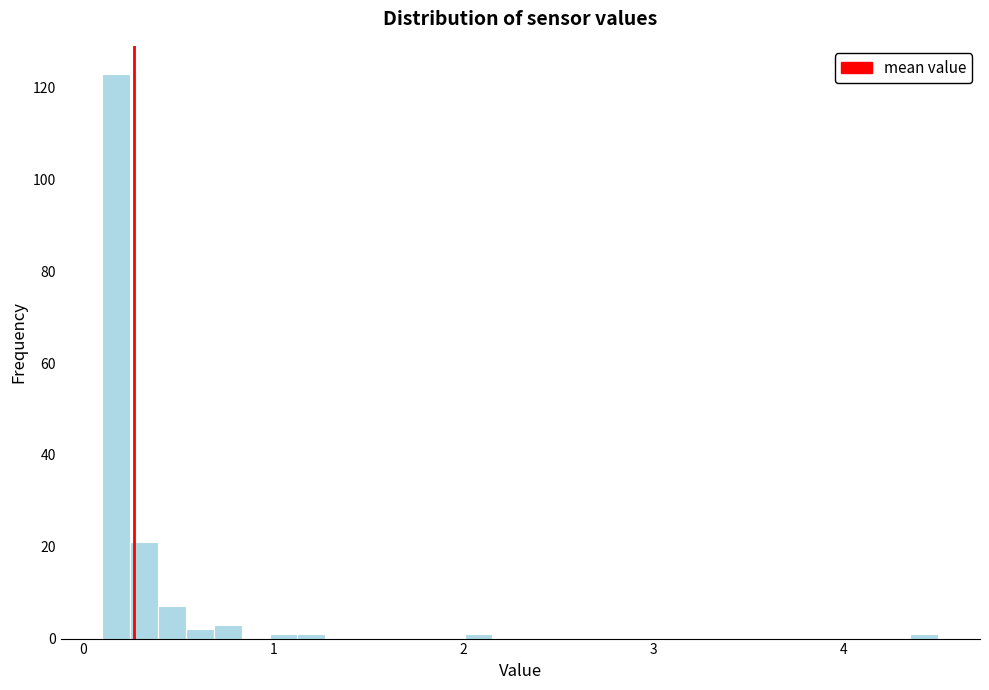

Read against the x-axis, roughly where is the centre of the tallest bar?

0.2